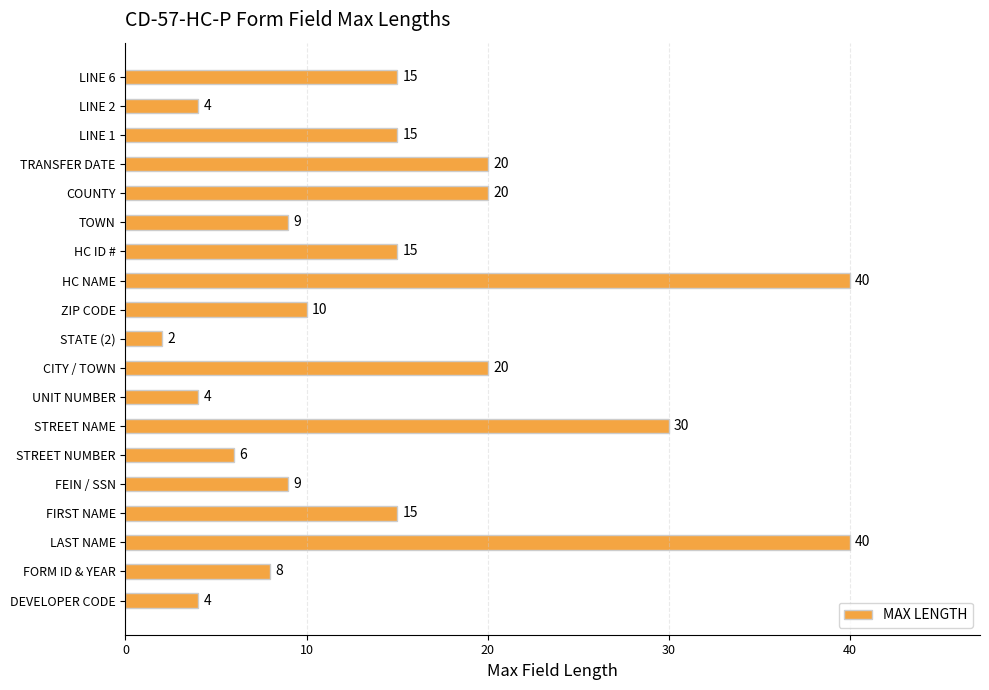

What is the sum of the values at UNIT NUMBER and LAST NAME?

44